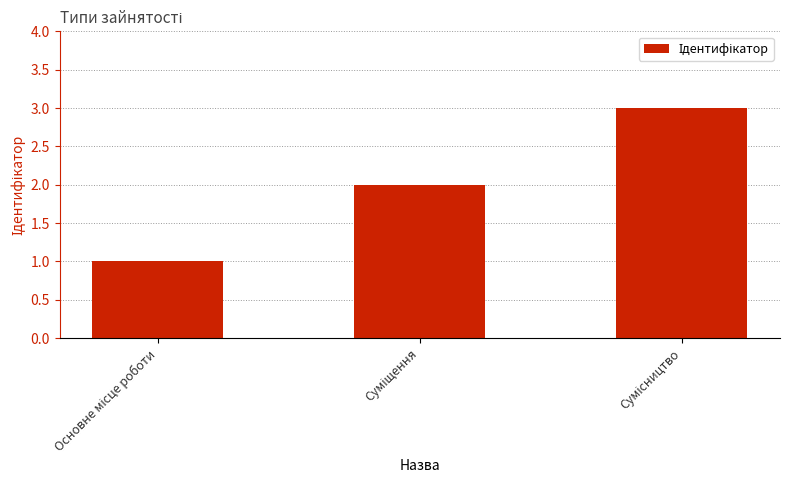

What is the smallest value displayed?

1